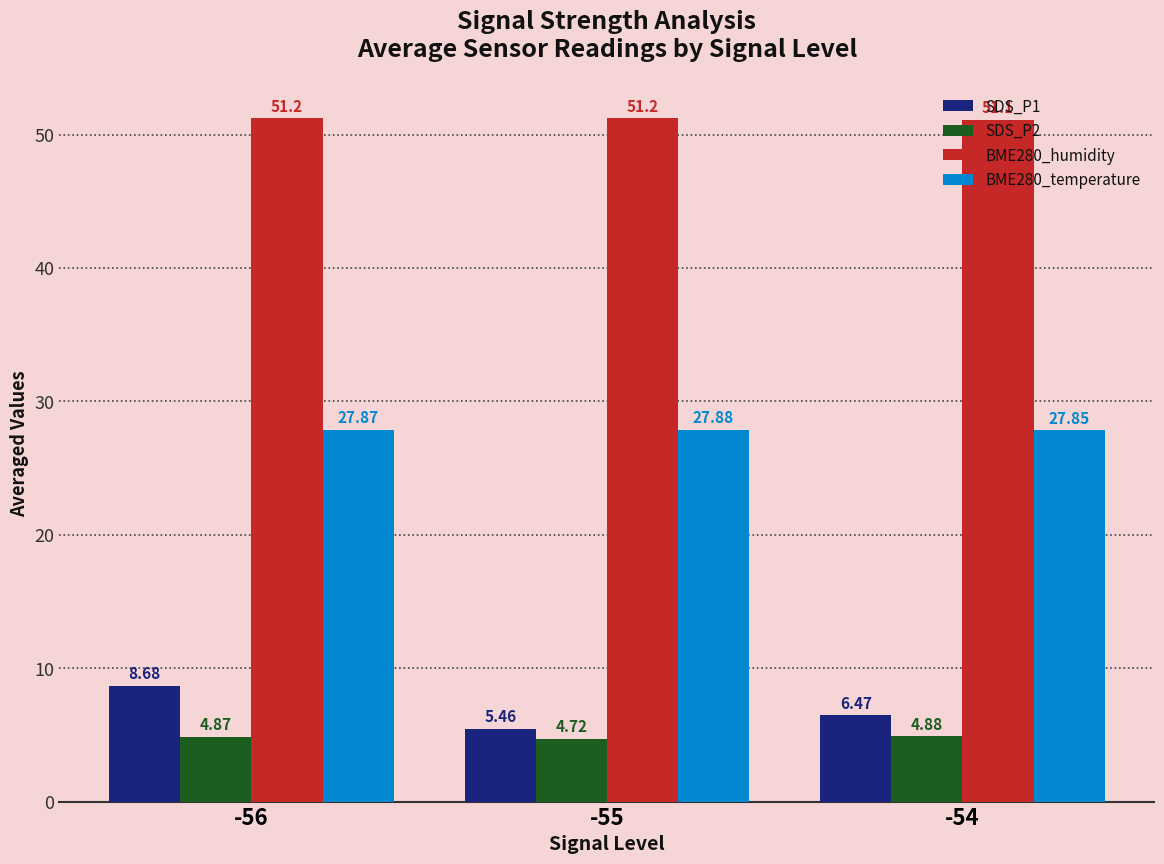

At -54, list the series in order from smallest to largest.

SDS_P2, SDS_P1, BME280_temperature, BME280_humidity